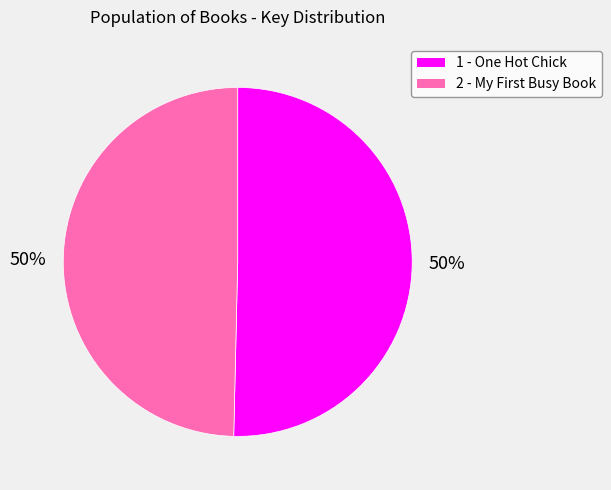

What is the largest slice in the pie chart?

1